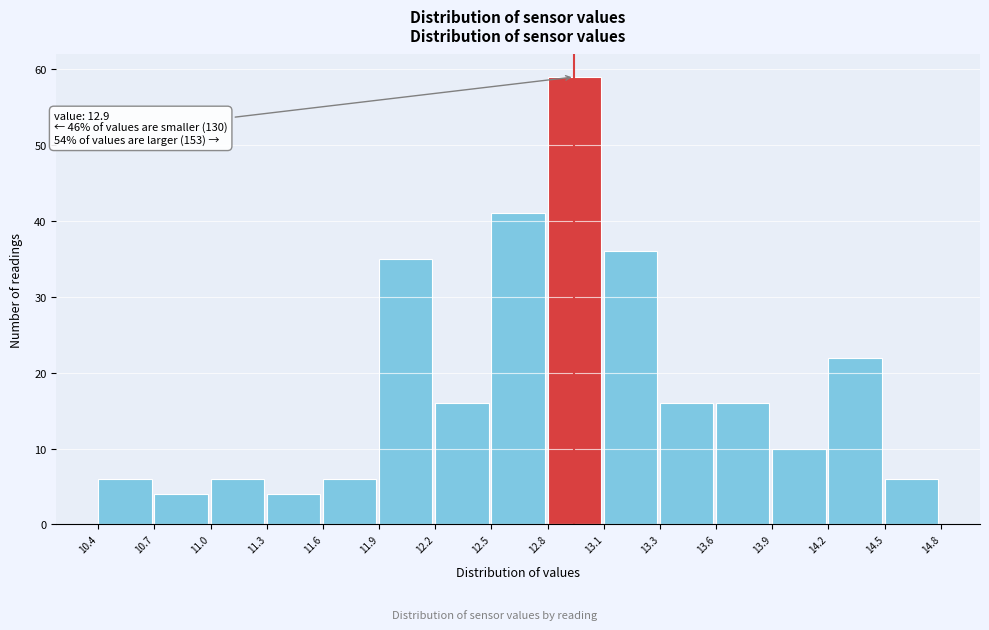

Reading left to right, transcribe all the data shown in this chart.

6	4	6	4	6	35	16	41	59	36	16	16	10	22	6